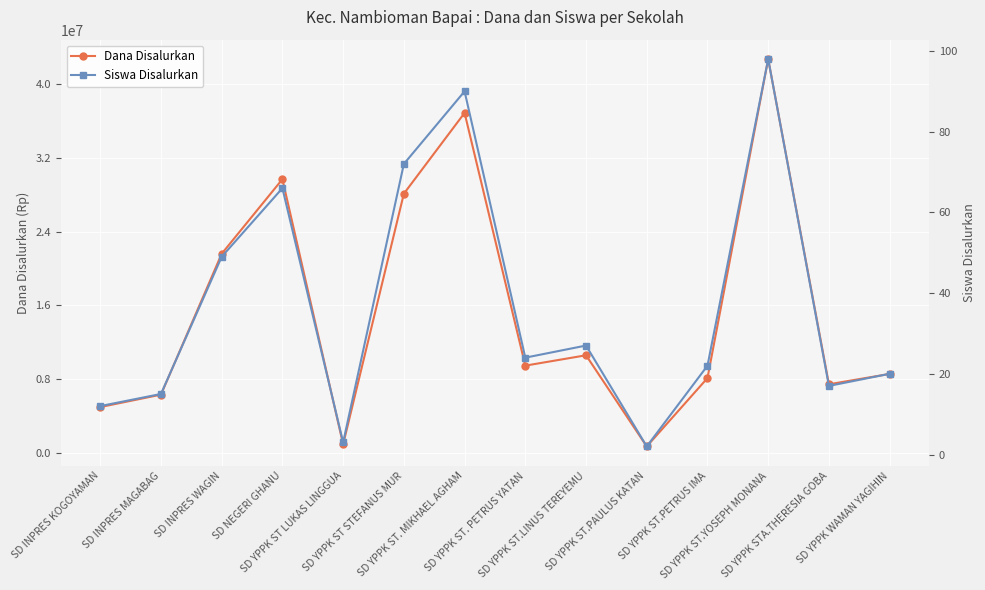

The Siswa Disalurkan series shows 22 at SD YPPK ST.PETRUS IMA. True or false?

True